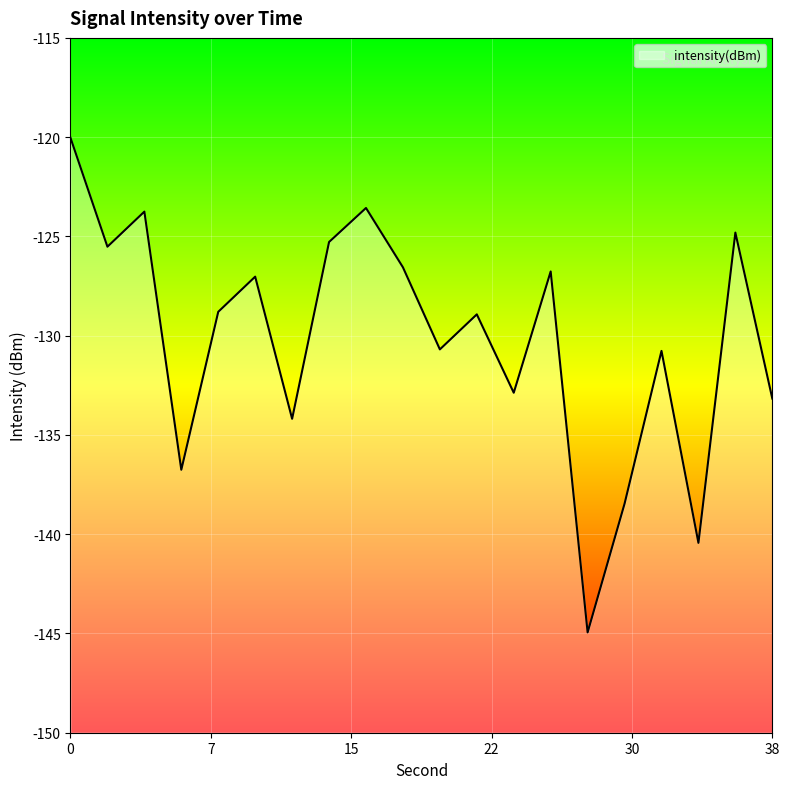

What is the minimum value shown in the chart?

-144.9